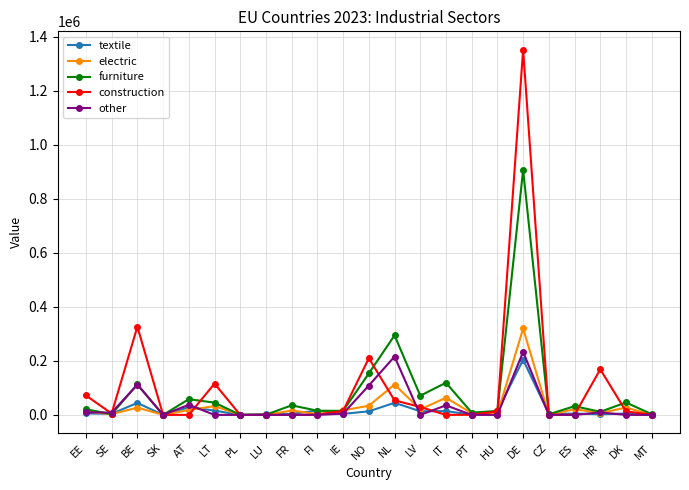

What is the maximum value shown in the chart?

1352529.0